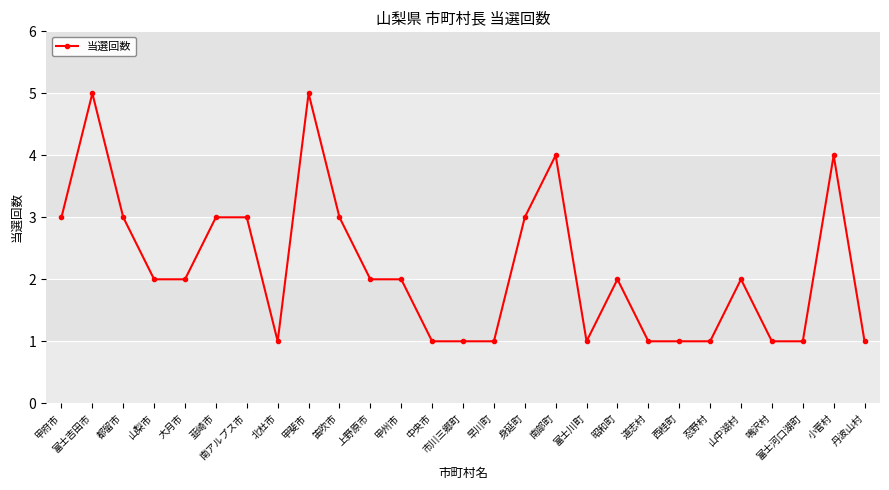

What value does the data have at 都留市?

3